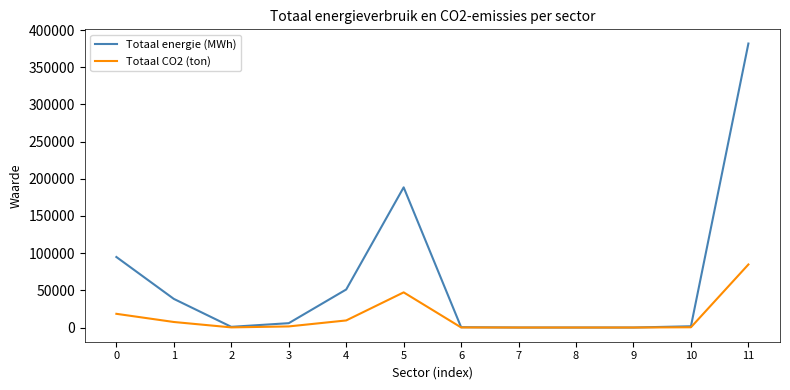

Which series has the largest total across all categories?

Totaal energie (MWh)